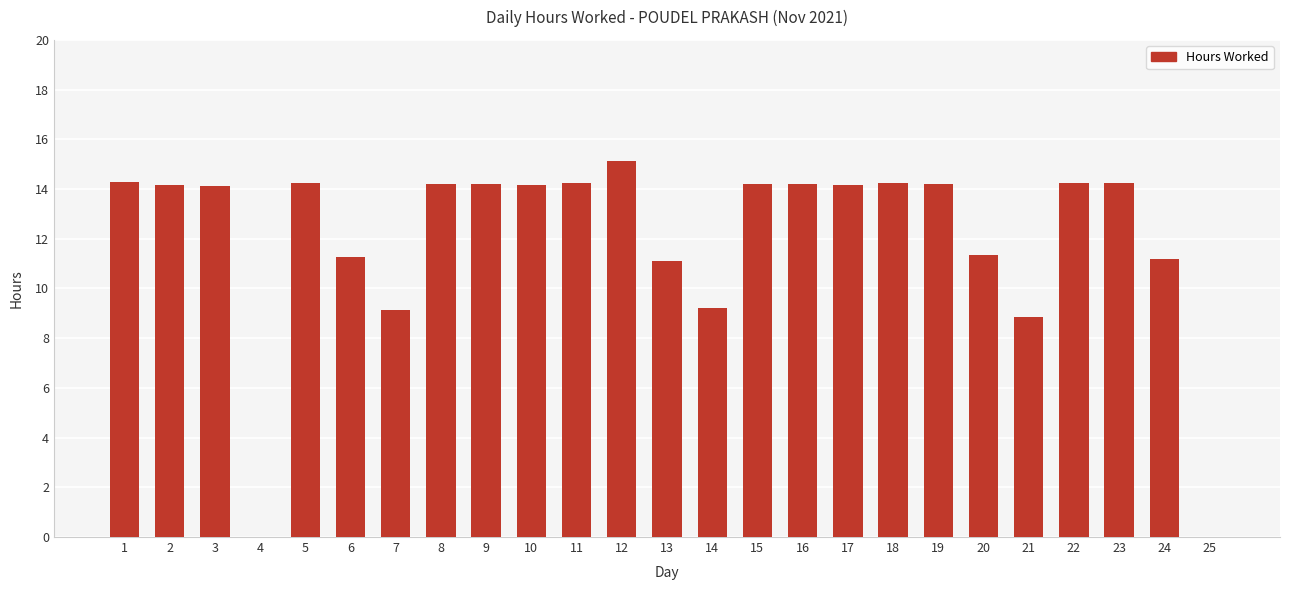

What is the sum of the values at 15 and 12?

29.3